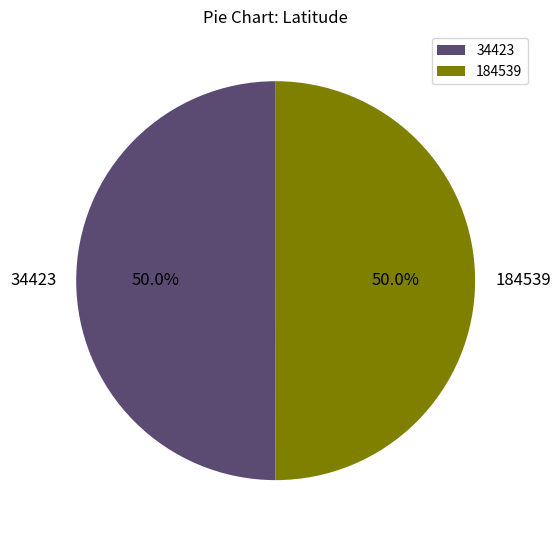

To the nearest percent, what percentage of the pie is 184539?

50%